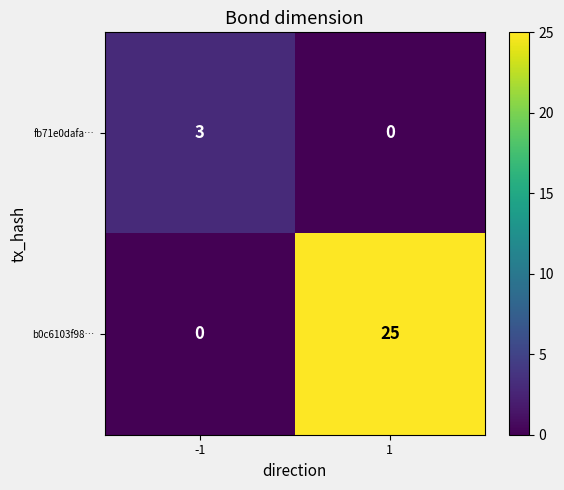

What is the maximum value shown in the chart?

25